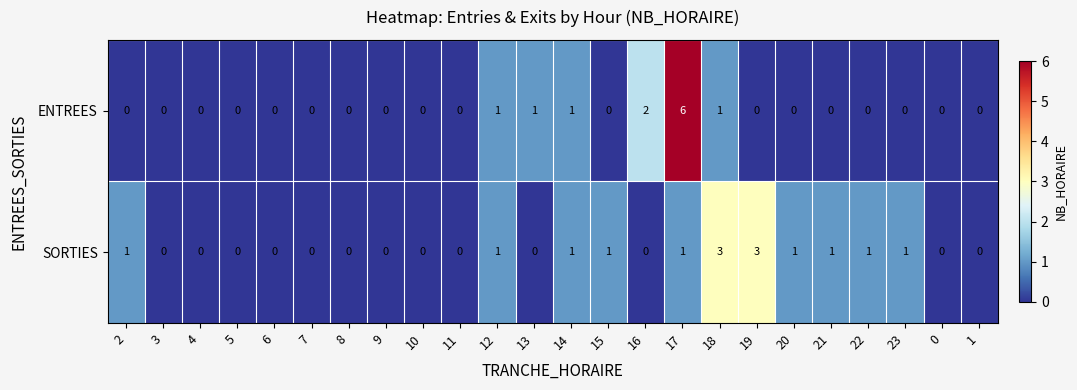

Which series has the largest total across all categories?

SORTIES